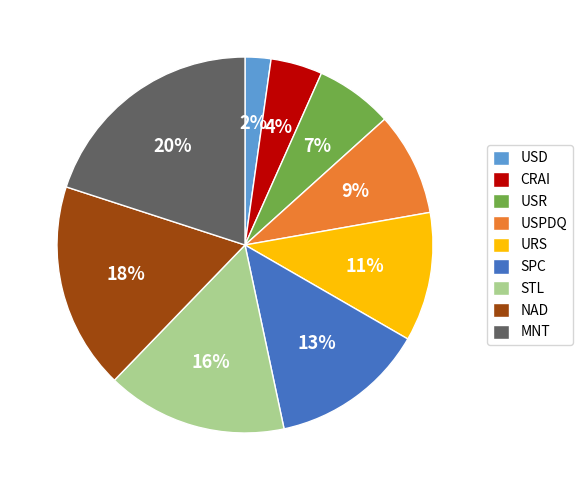

To the nearest percent, what is the difference between the largest and smallest slice percentages?

18%